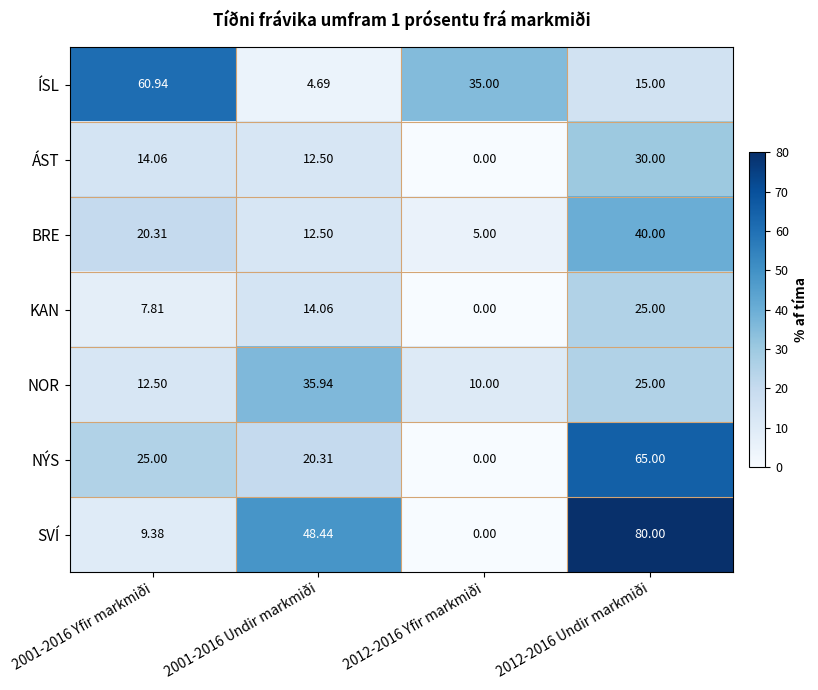

Between 2001-2016 Yfir markmiði and 2012-2016 Undir markmiði, which series saw the biggest shift?

SVÍ